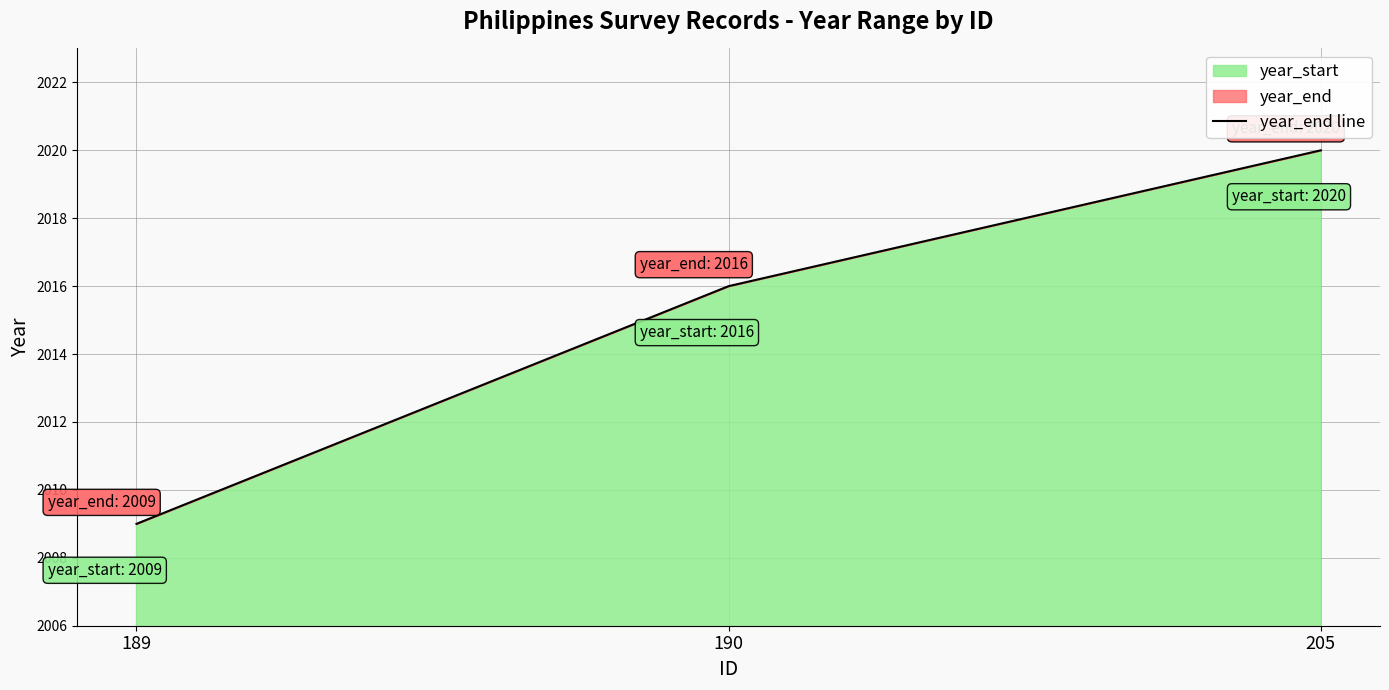

Approximately how many times larger is the value at 189 compared to 190?

1.0